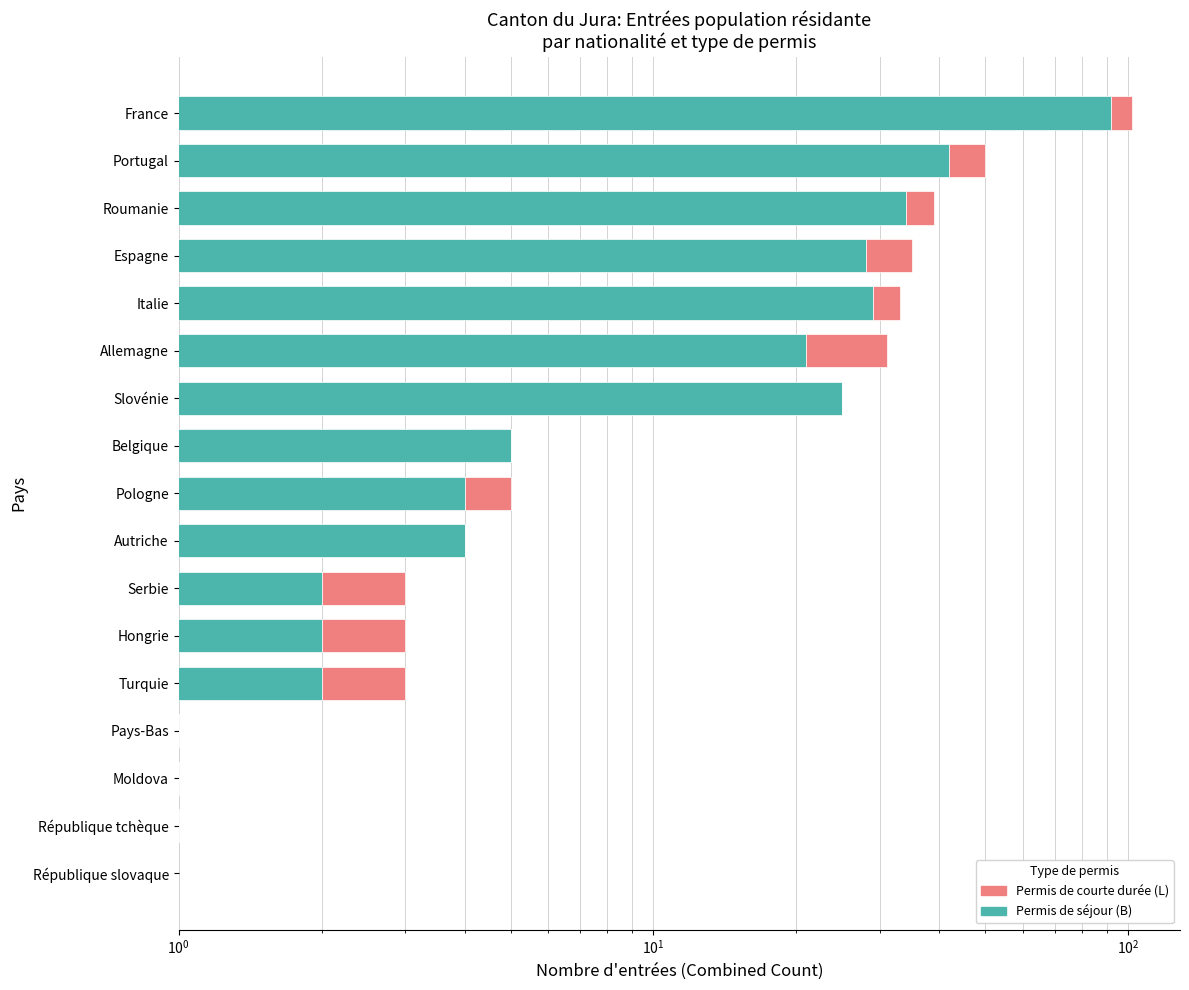

How many values in Permis de courte durée (L) are above zero?

10